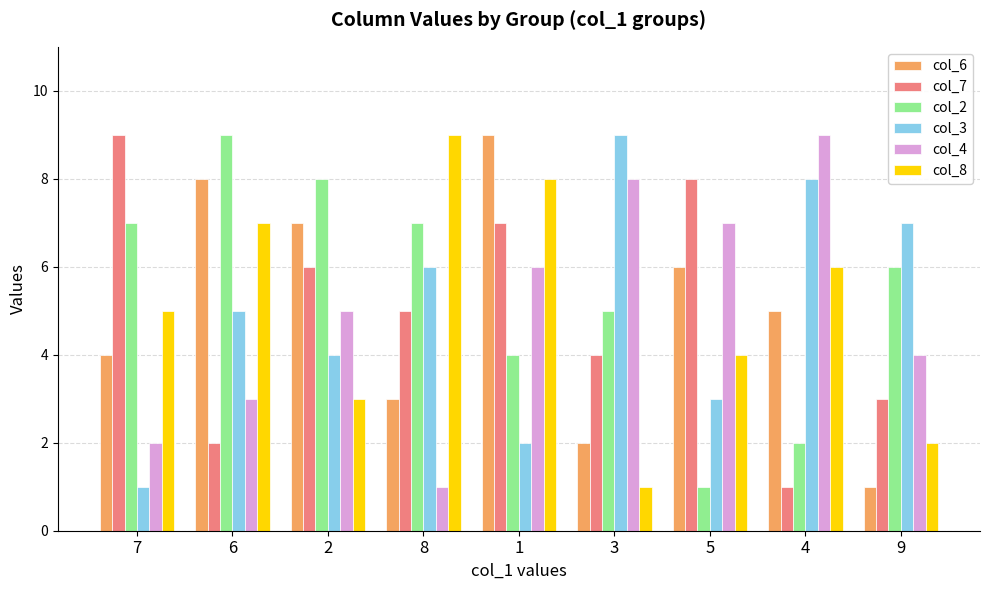

Rank the series at 4 from lowest to highest value.

col_7, col_2, col_6, col_8, col_3, col_4